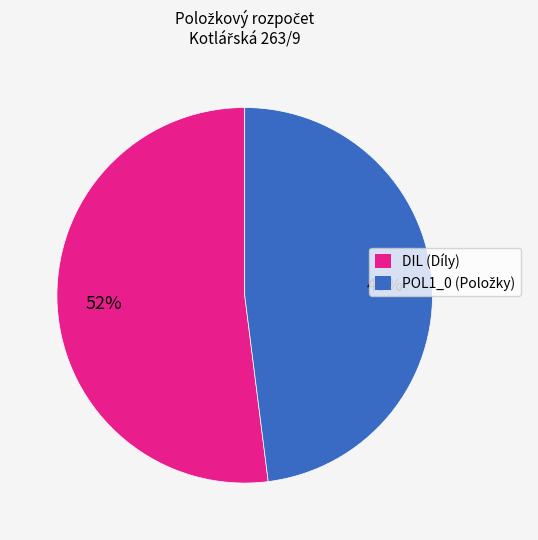

How many segments does this pie chart have?

2